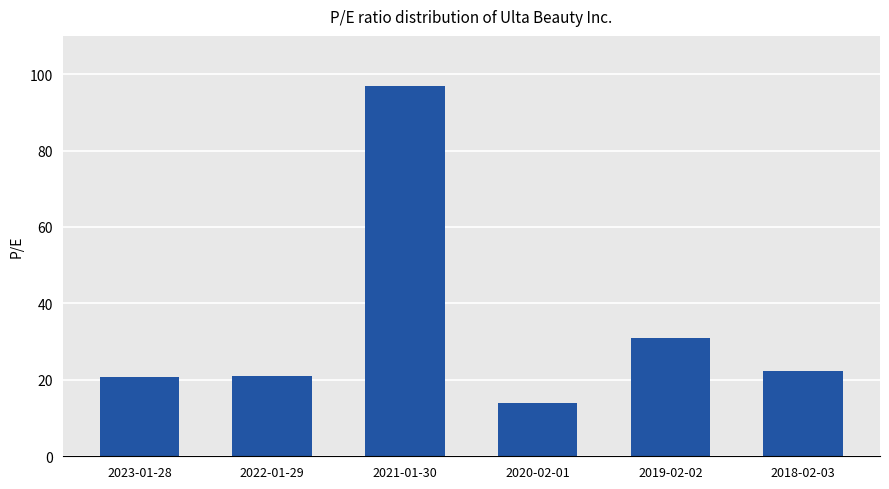

True or false: the data shows 14.2 at 2022-01-29.

False